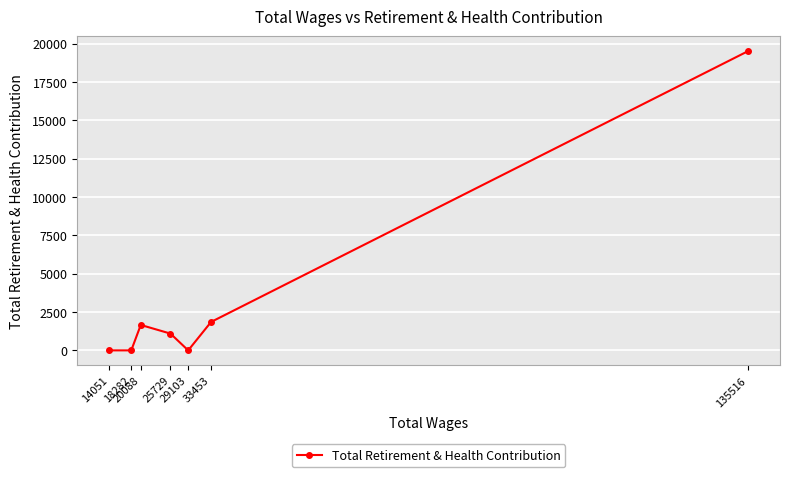

What is the value of the 2nd point from the left?

0